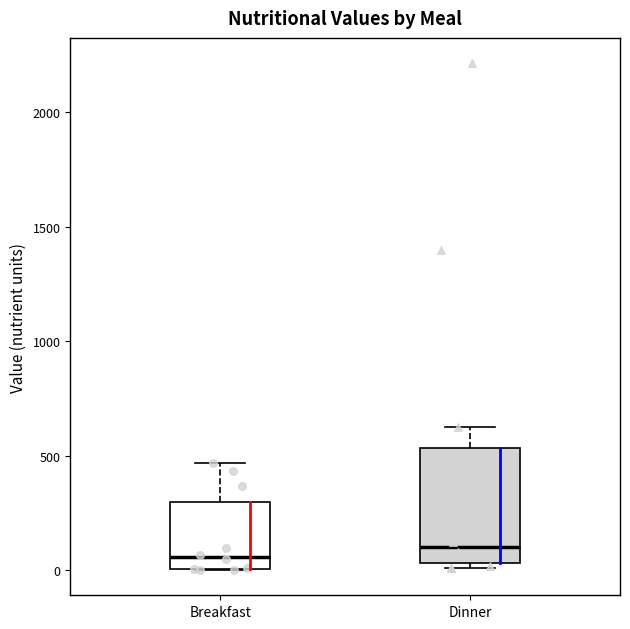

Which box is the tallest, from its lower edge to its upper edge?

Dinner